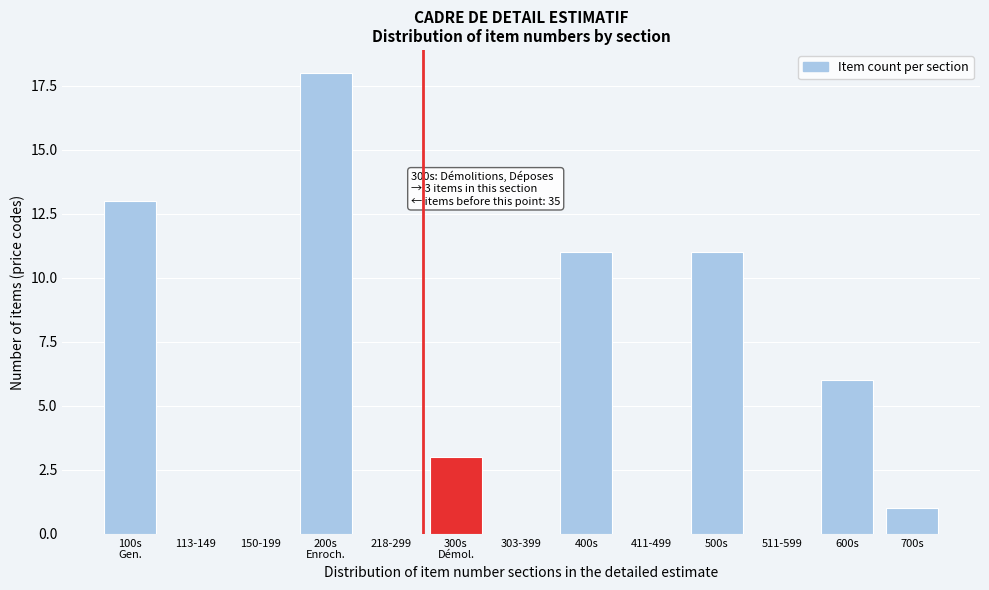

Between 700s and 218-299, which is larger?

700s